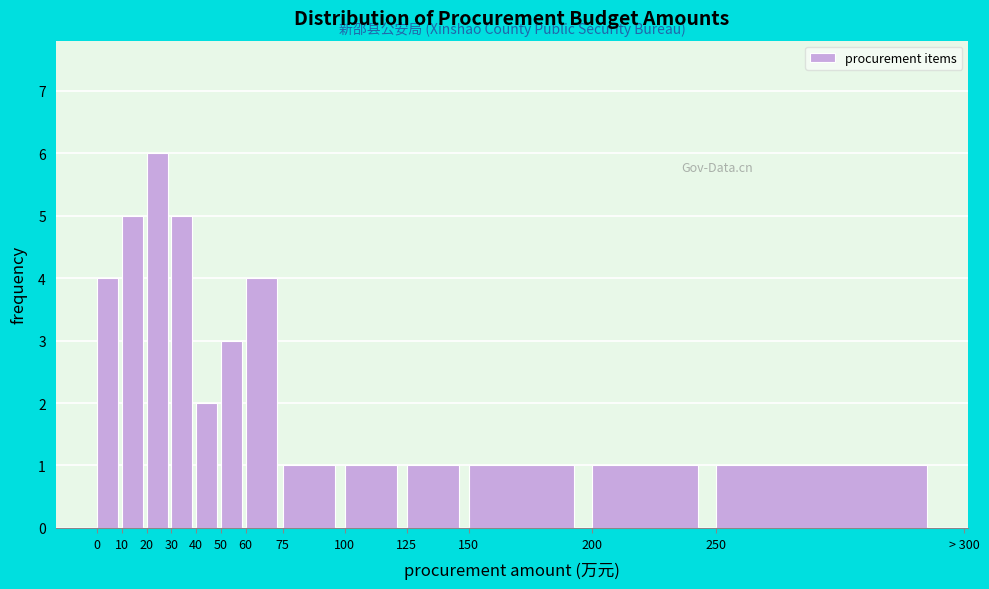

Reading left to right, what are all the values shown in this chart?

4	5	6	5	2	3	4	1	1	1	1	1	1